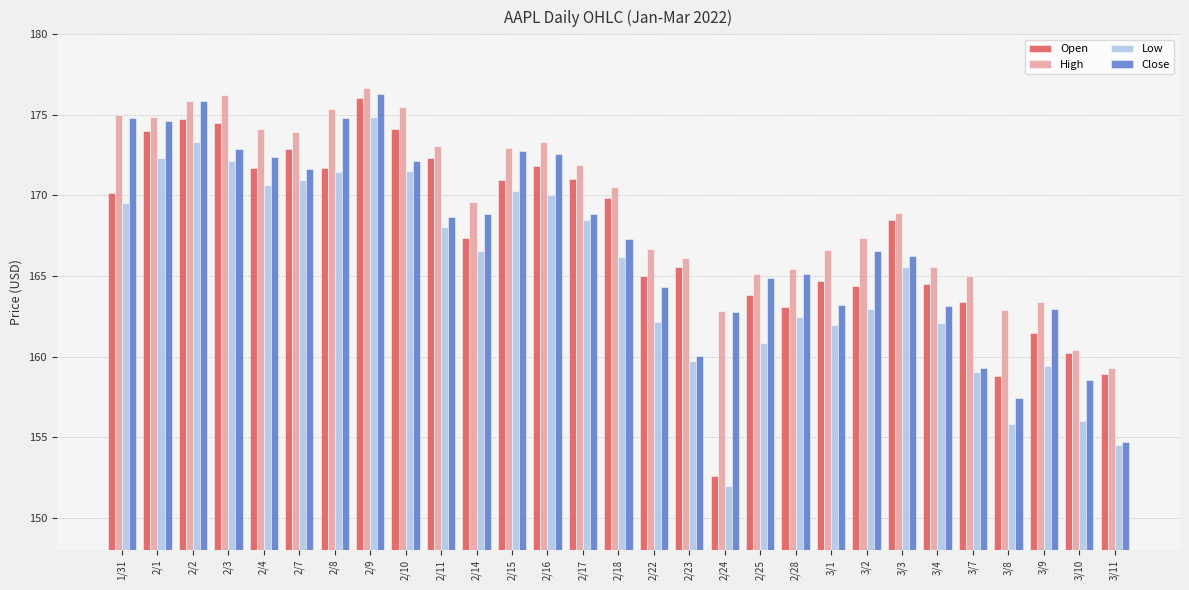

At how many categories does at least one series exceed 170?

14